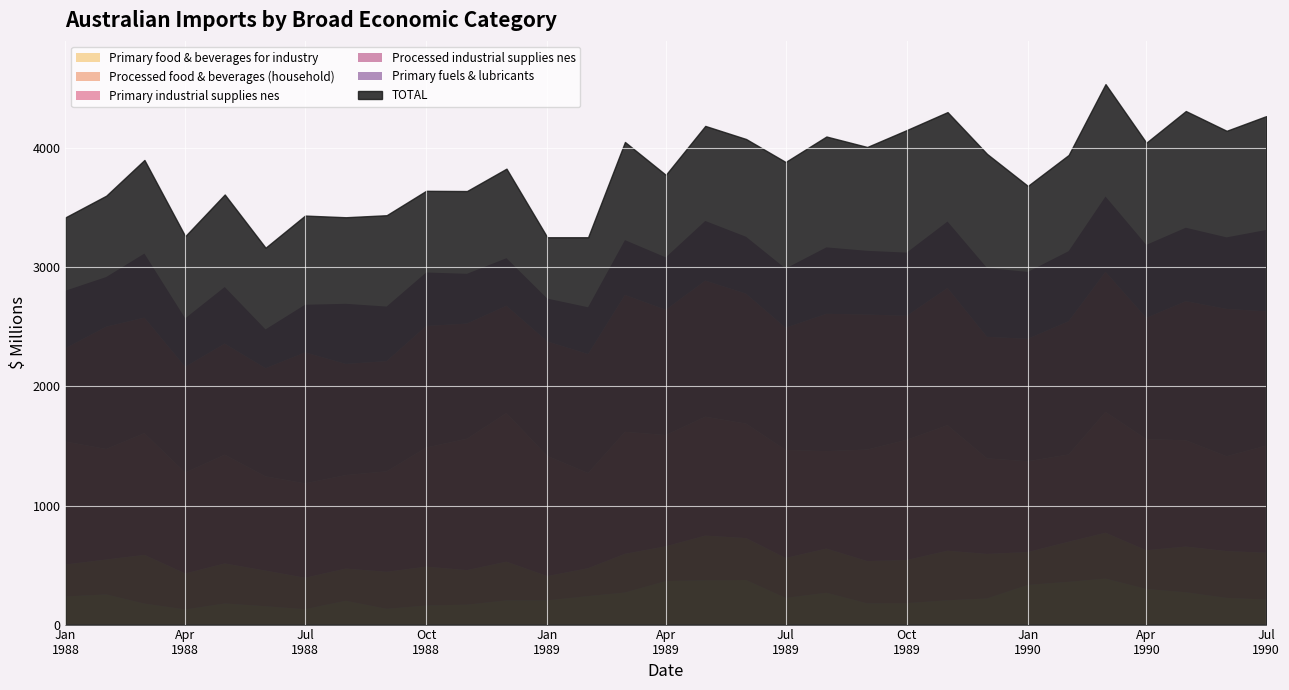

At how many categories does at least one series exceed 2364?

31